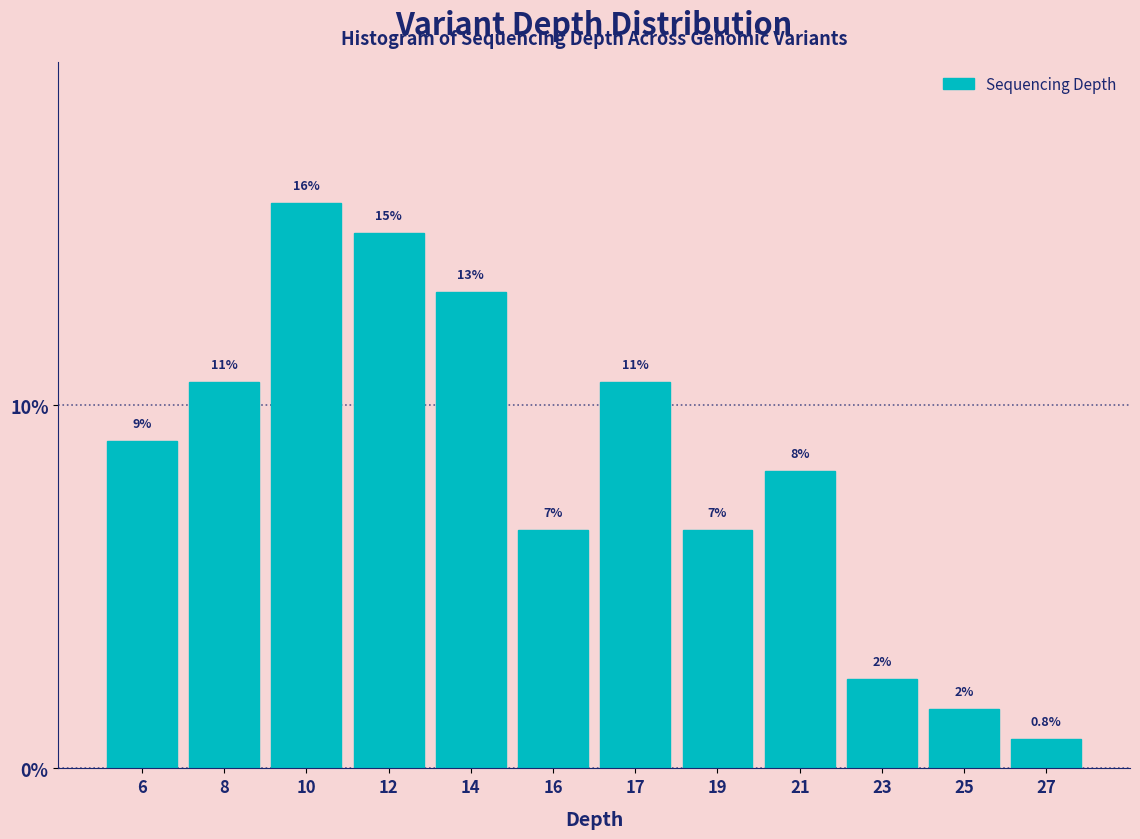

Are the bars horizontal?

No